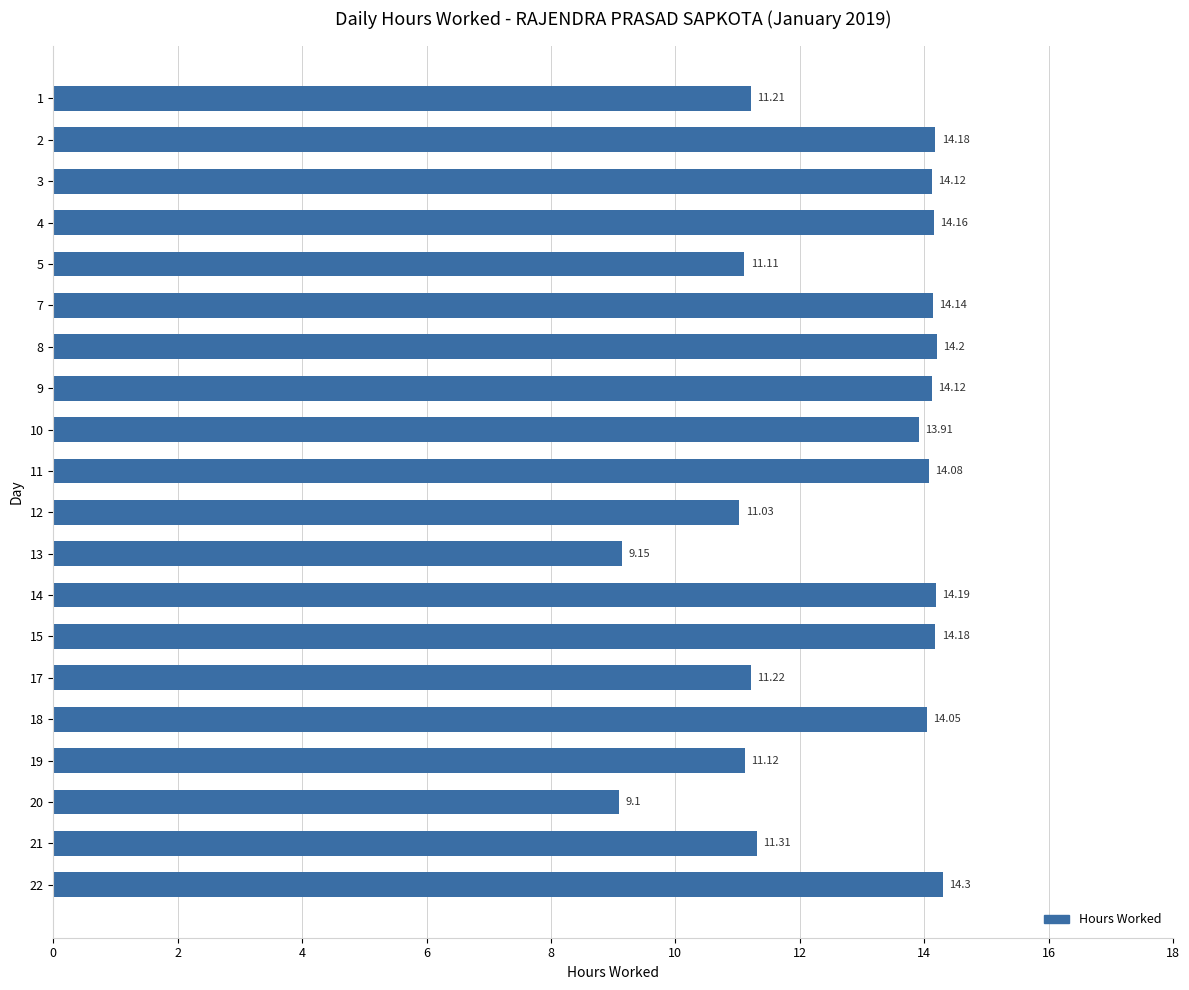

What is the ratio of the value at 8 to the value at 17?

1.3